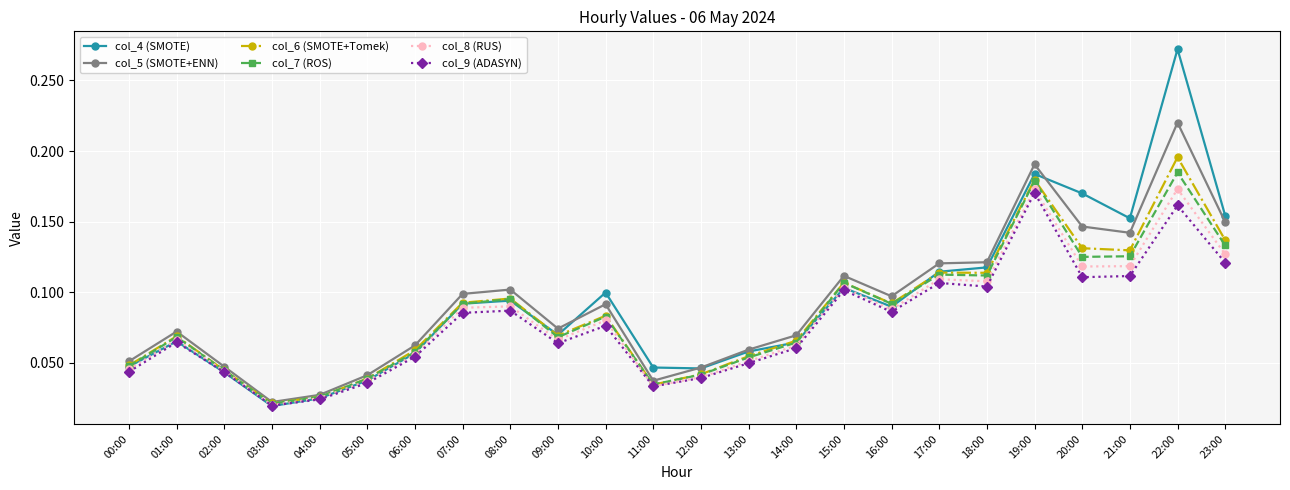

What position from the left is 22:00?

23